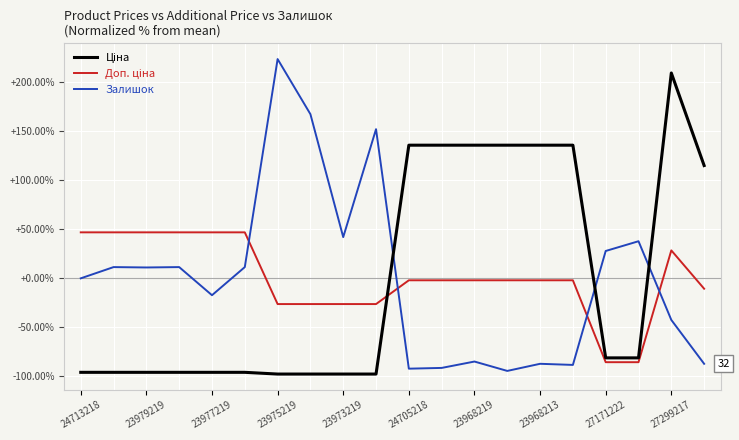

What is the highest value of the Залишок series?

223.1